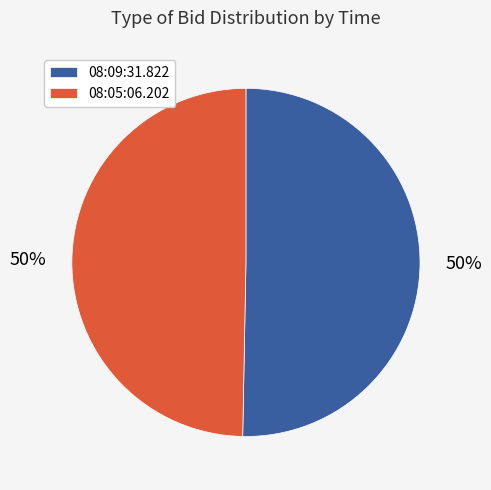

Is the sum of 08:05:06.202 and 08:09:31.822 greater than half?

Yes